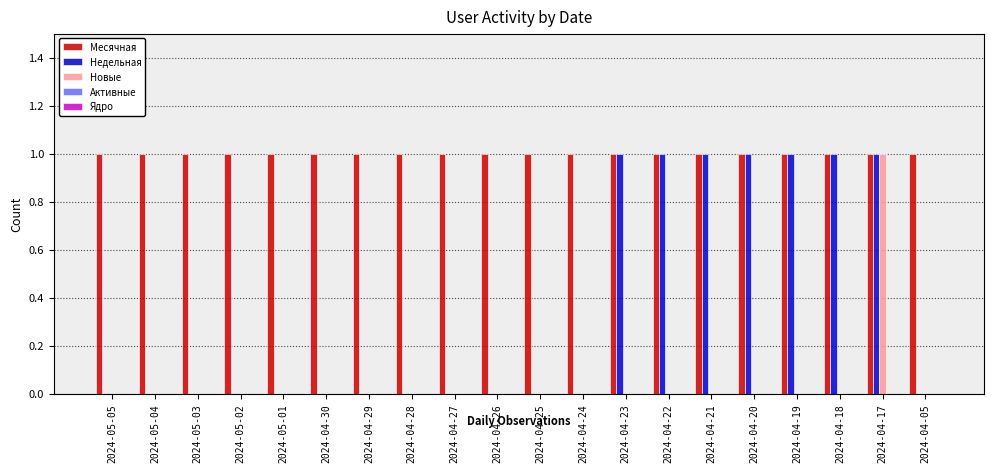

The Месячная series shows 1 at 2024-04-30. True or false?

True